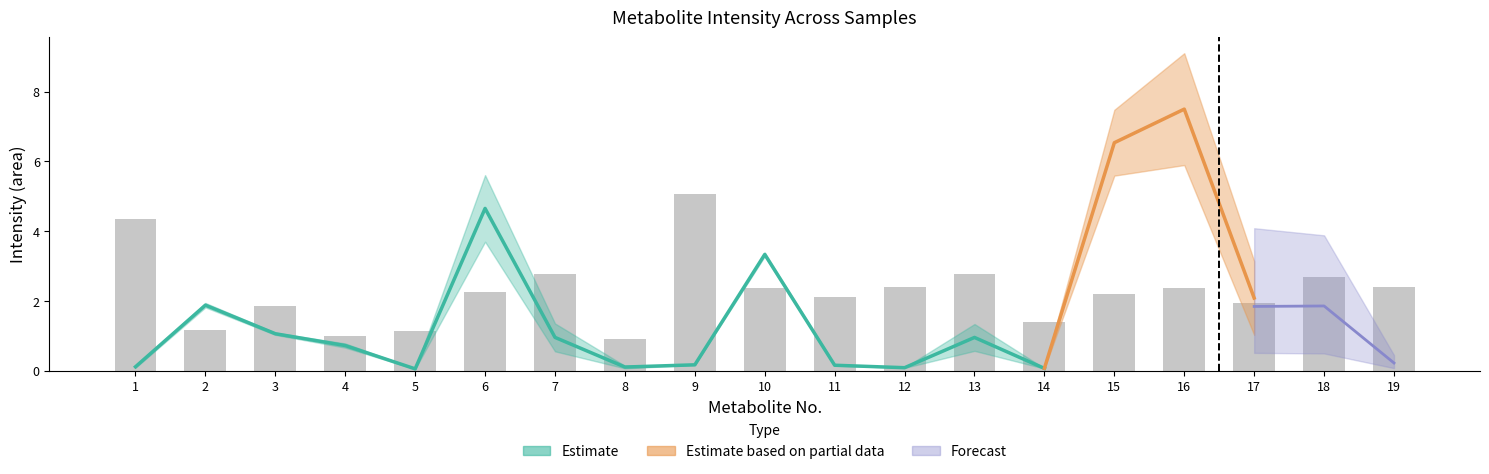

What is the ratio of the value at 6 to the value at 14?

1.6